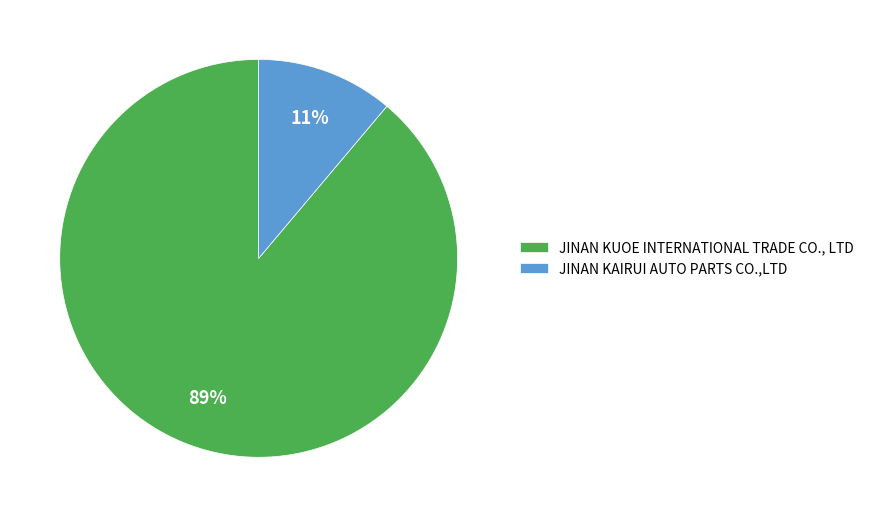

What percentage is the JINAN KAIRUI AUTO PARTS CO.,LTD slice, to the nearest percent?

11%